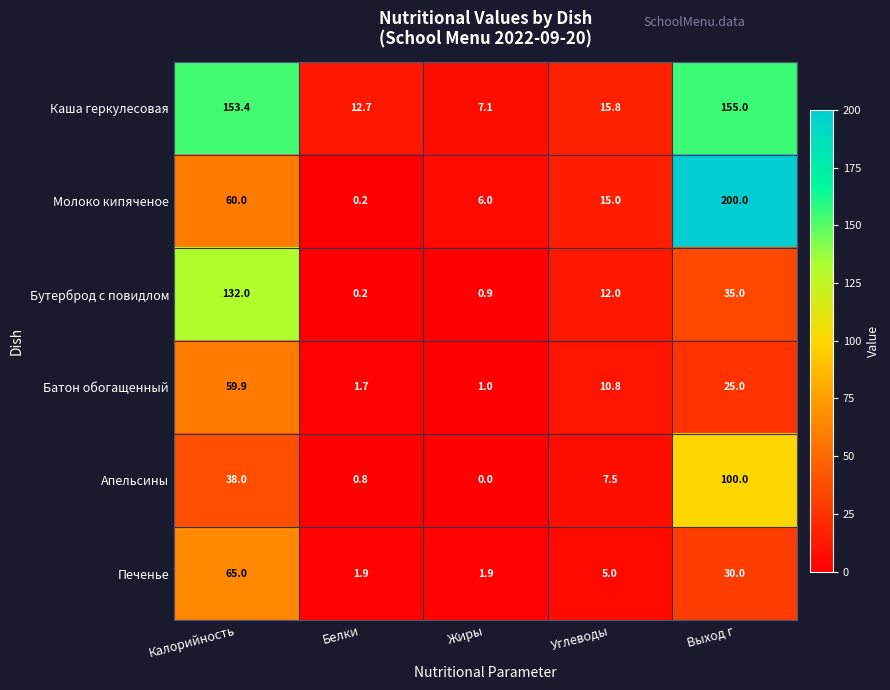

Count the number of categories in the chart.

5